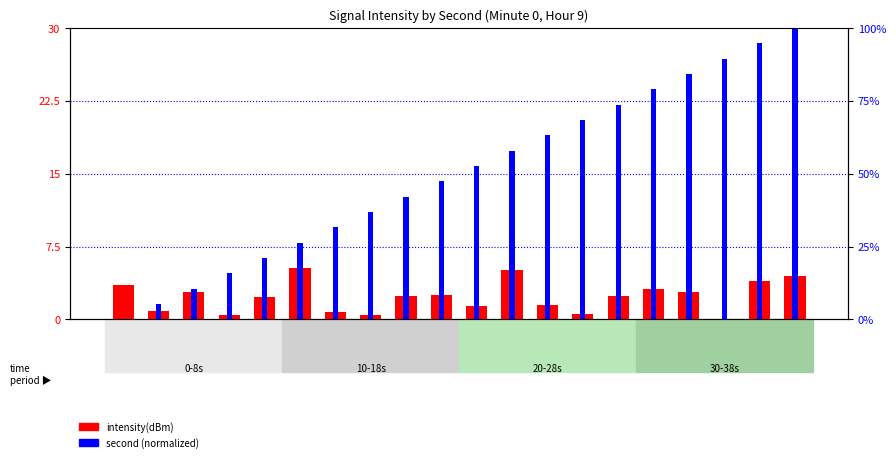

How many series are shown in this chart?

2